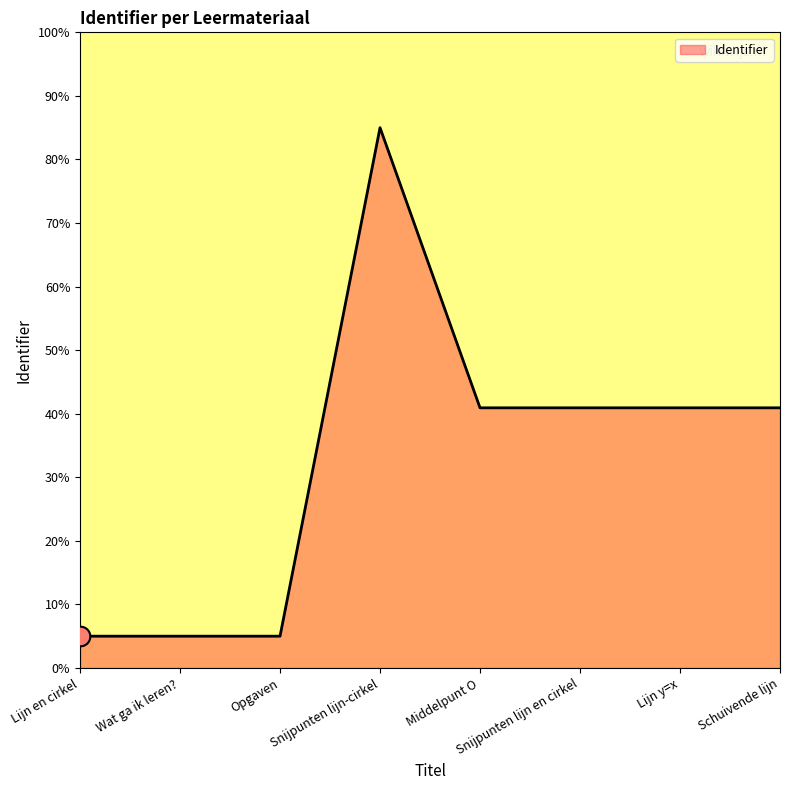

Approximately how many times larger is the value at Snijpunten lijn en cirkel compared to Middelpunt O?

1.0